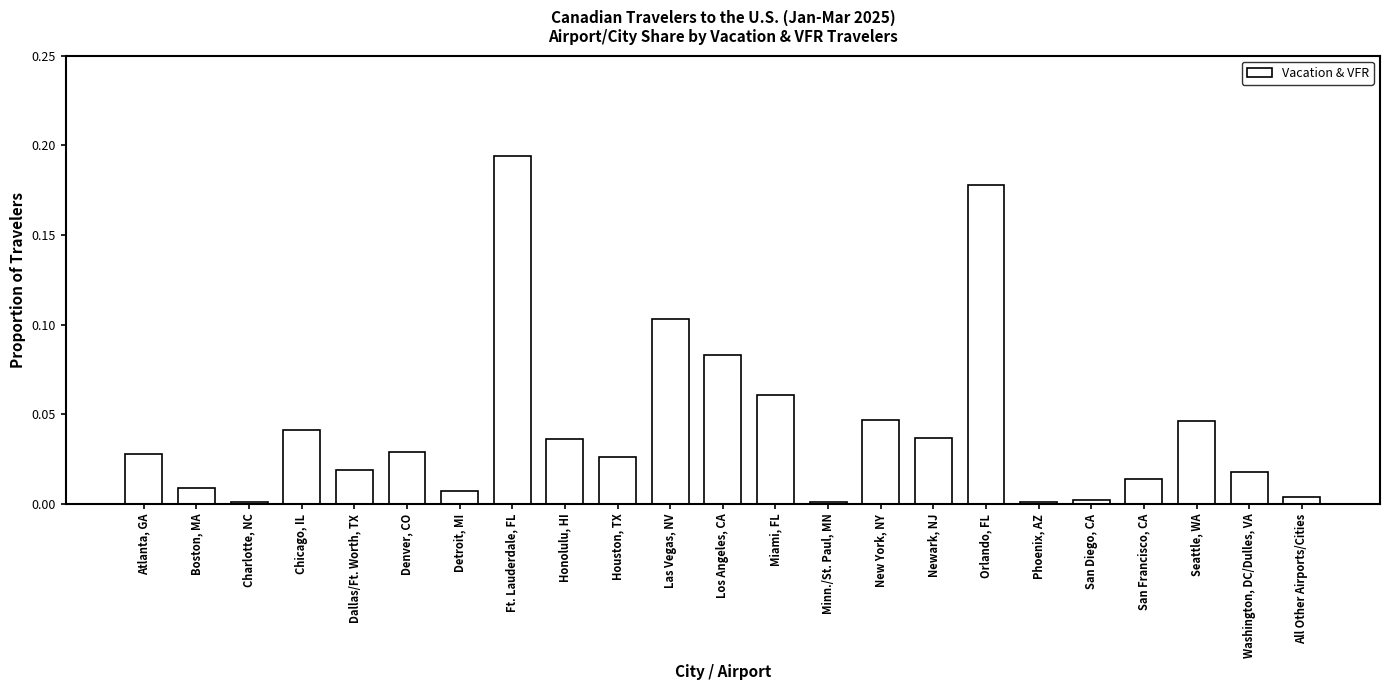

The chart shows a value of 0.0 at San Francisco, CA. True or false?

True